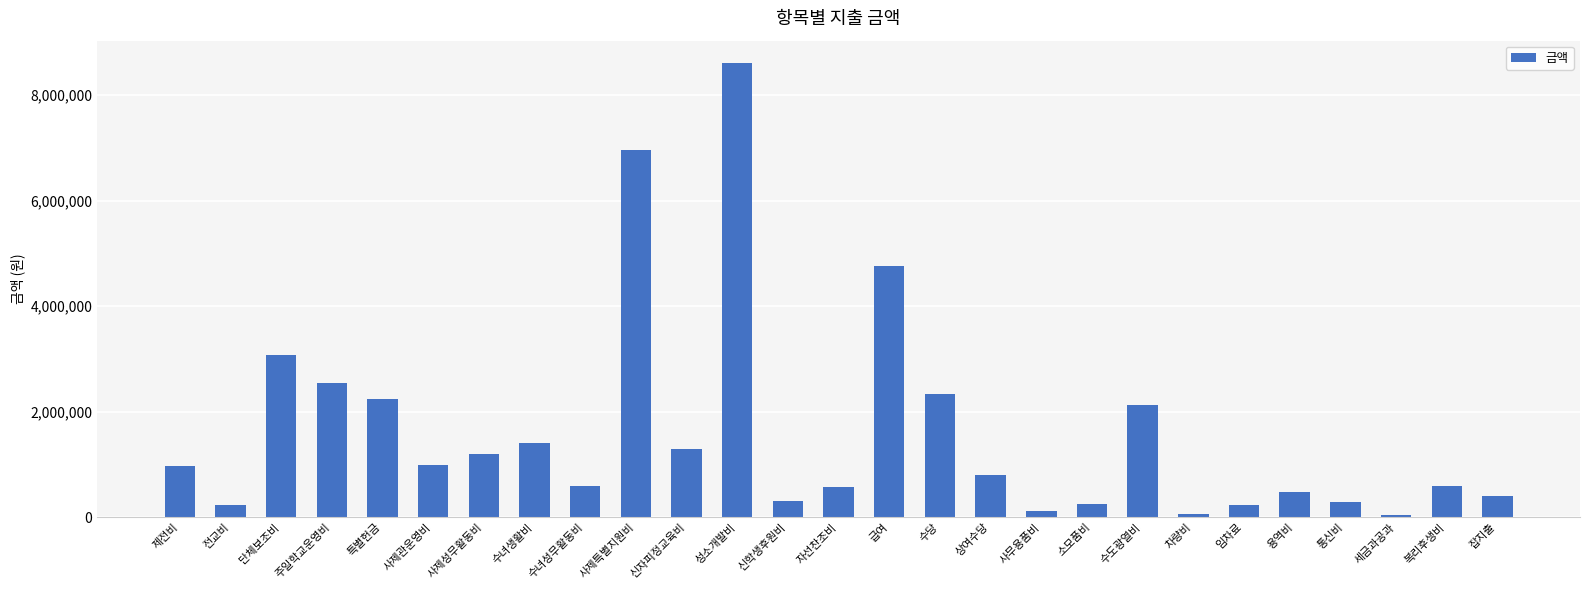

What is the label of the 1st bar from the right?

잡지출